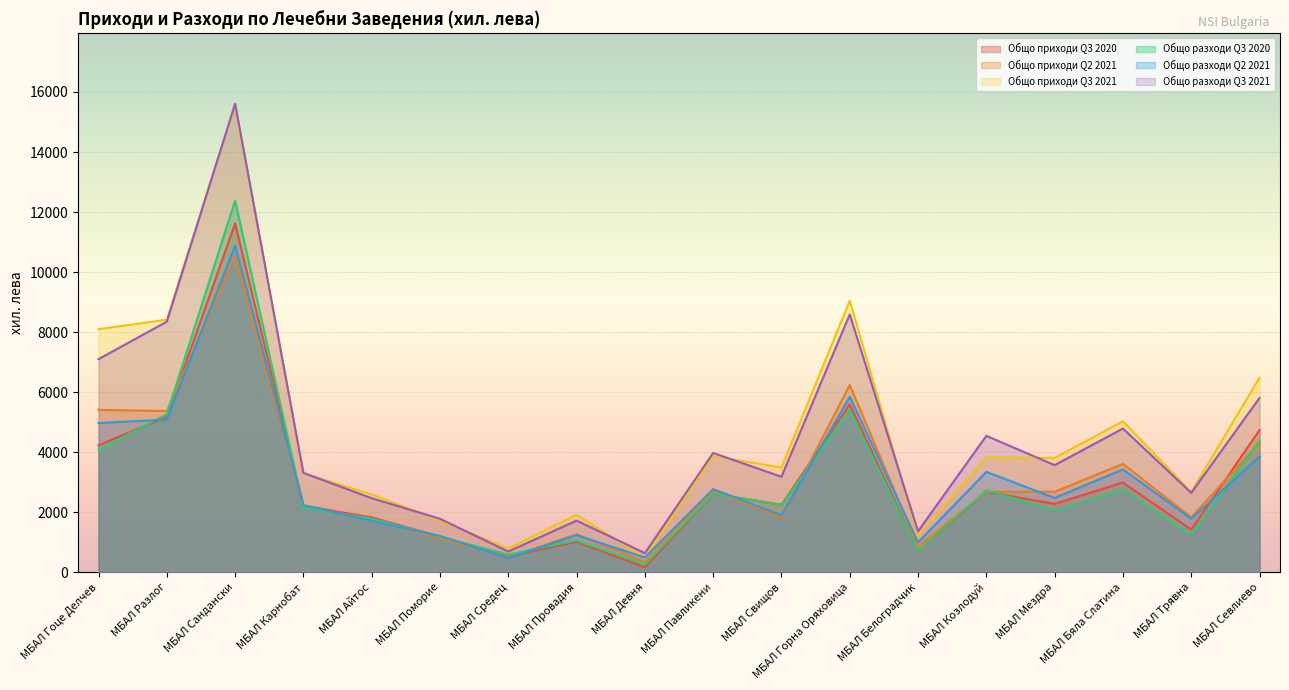

Rank the series by their maximum value, from lowest to highest.

Общо приходи Q2 2021, Общо разходи Q2 2021, Общо приходи Q3 2020, Общо разходи Q3 2020, Общо приходи Q3 2021, Общо разходи Q3 2021